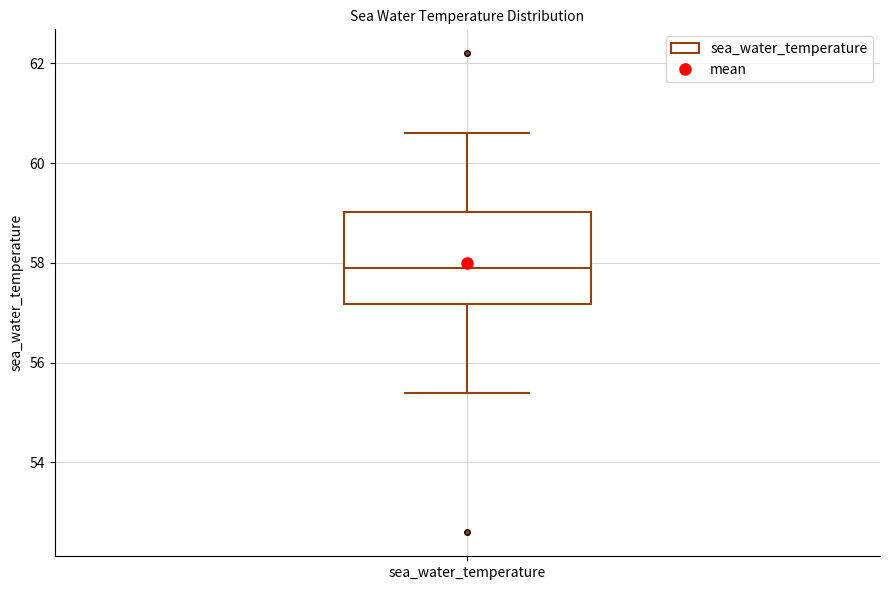

Transcribe this box plot: give where the median line is, the range the box spans, and where the two whiskers end, as read against the y-axis. The values are not printed on the chart, so give them approximately, as read against the axis.

median 58.0, box 57.2 to 59.0, whiskers 55.4 to 60.6